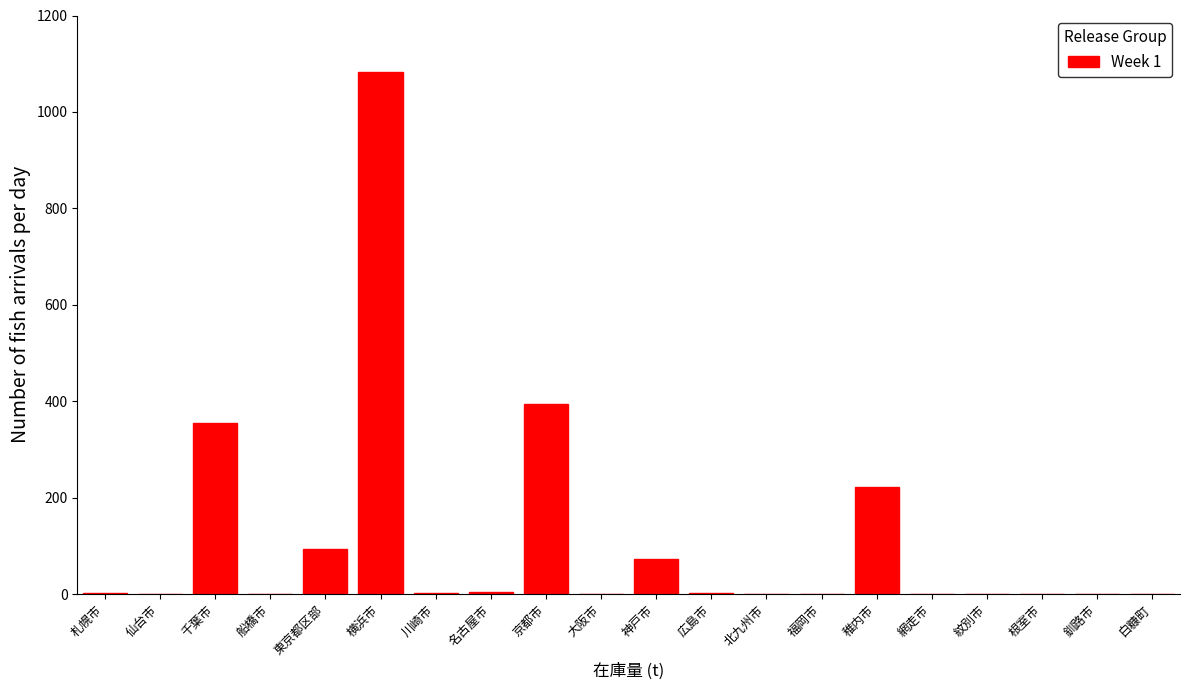

The chart shows a value of 0 at 根室市. True or false?

True